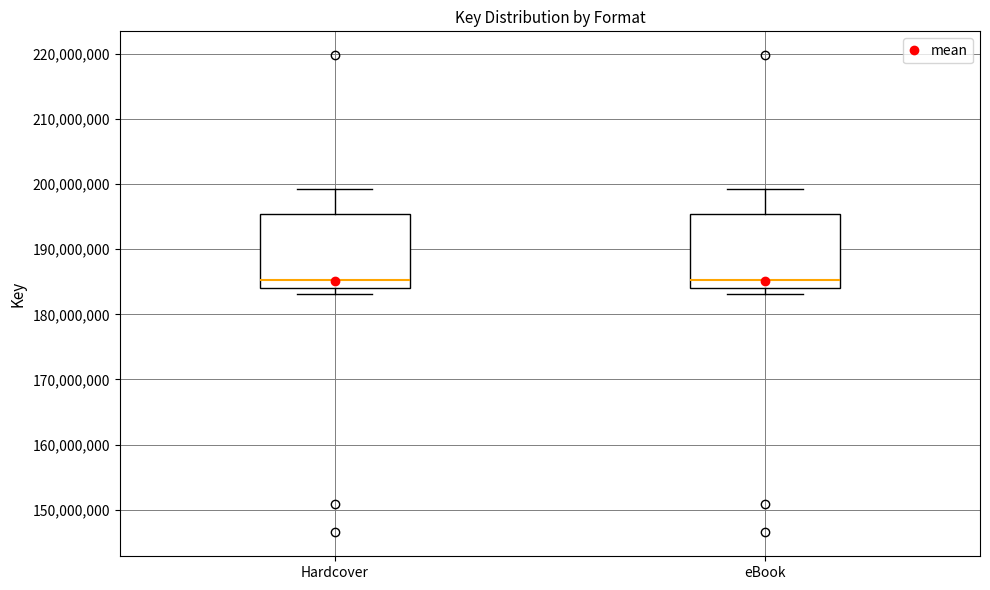

Where is the upper edge of the box for Hardcover on the y-axis? The values are not printed on the chart, so give them approximately, as read against the axis.

195000000